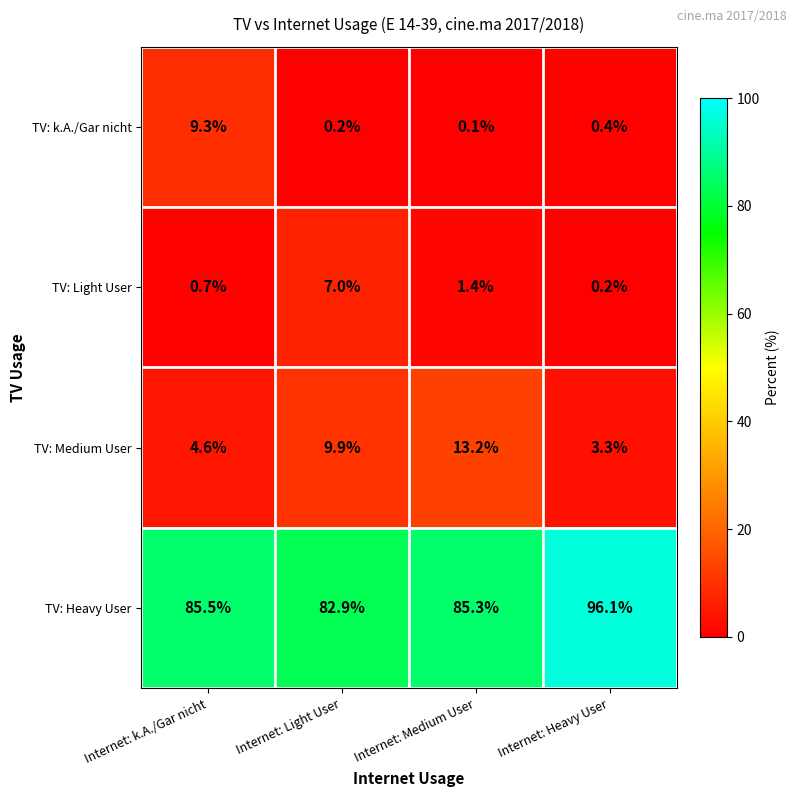

What is the minimum value shown in the chart?

0.1